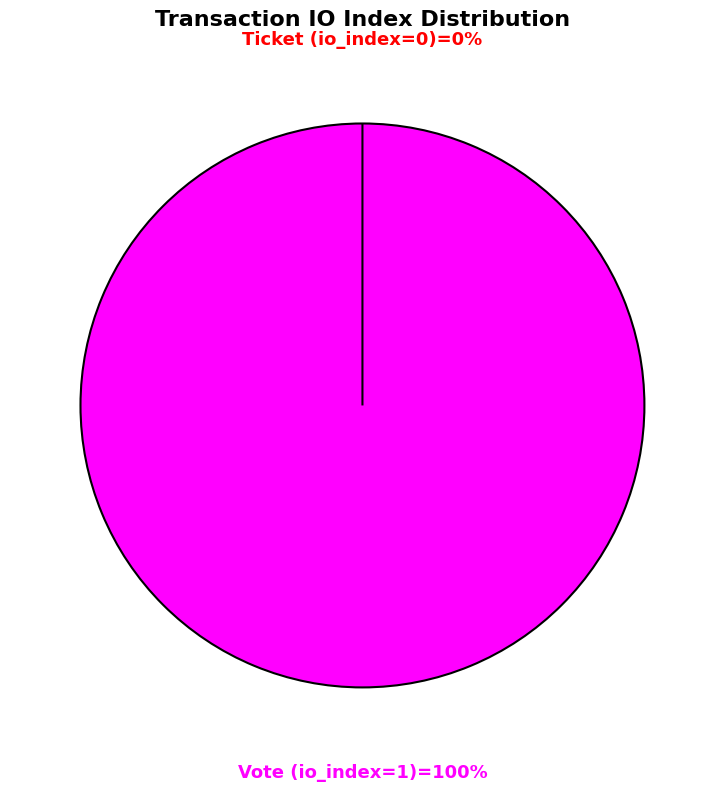

To the nearest percent, what is the difference between the largest and smallest slice percentages?

100%